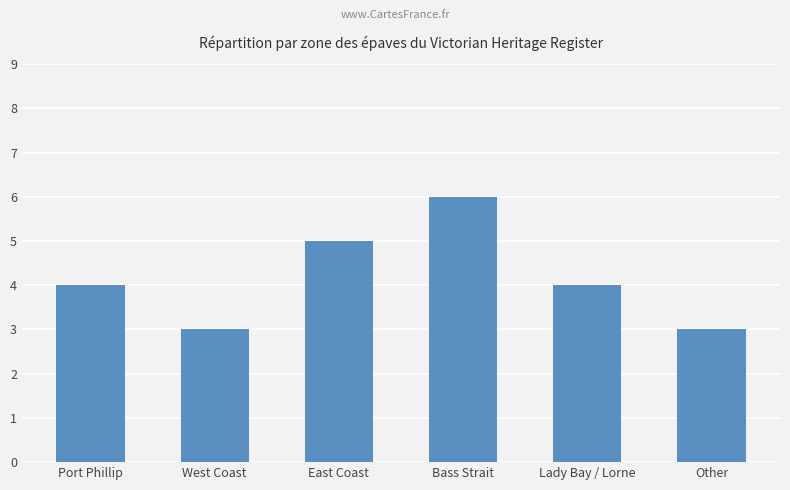

What is the value of the 5th bar from the left?

4